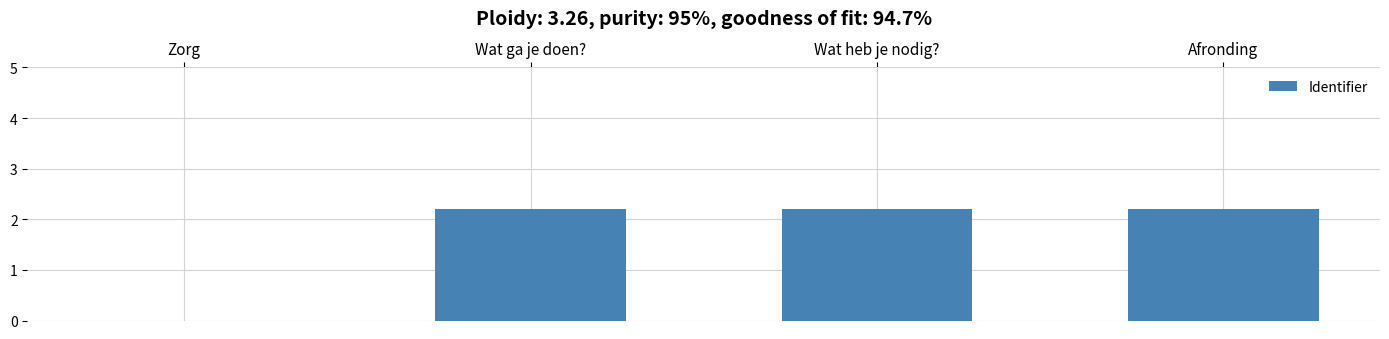

What is the sum of all values?

6.6